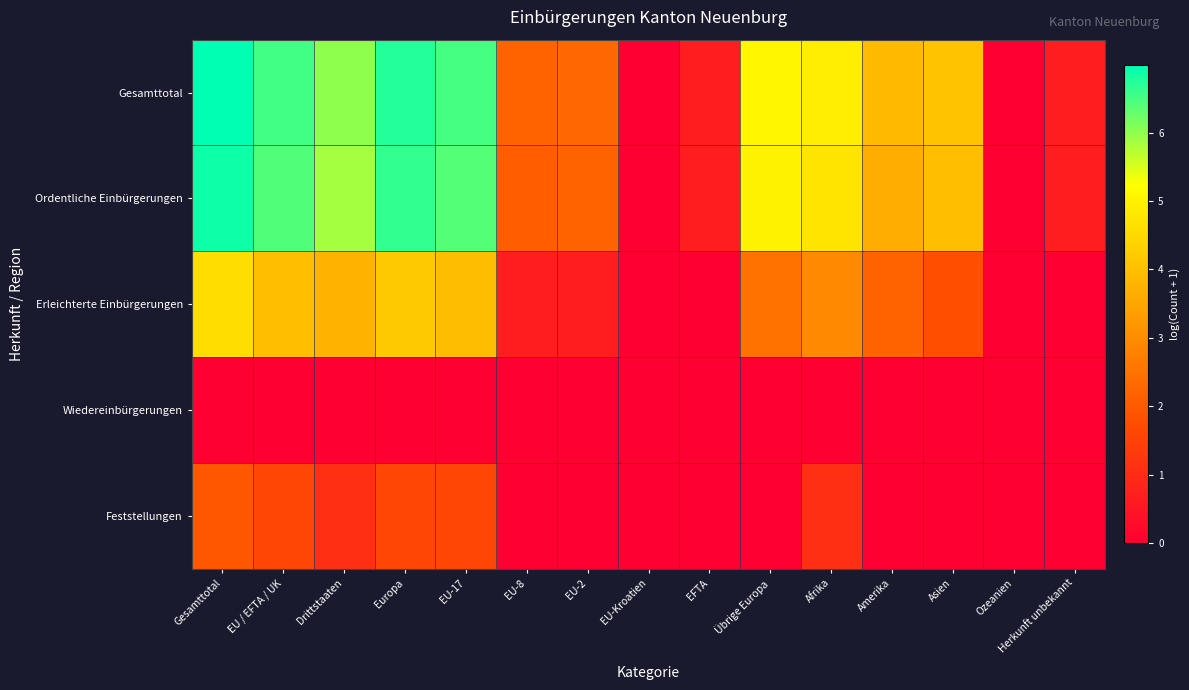

Reading left to right, transcribe all the data shown in this chart.

Gesamttotal: Gesamttotal=7.0	EU / EFTA / UK=6.5	Drittstaaten=6.0	Europa=6.7	EU-17=6.5	EU-8=2.2	EU-2=2.3	EU-Kroatien=0.0	EFTA=0.7	Übrige Europa=5.1	Afrika=4.9	Amerika=3.9	Asien=4.1	Ozeanien=0.0	Herkunft unbekannt=0.7
Ordentliche Einbürgerungen: Gesamttotal=6.9	EU / EFTA / UK=6.4	Drittstaaten=5.9	Europa=6.6	EU-17=6.4	EU-8=2.1	EU-2=2.2	EU-Kroatien=0.0	EFTA=0.7	Übrige Europa=5.0	Afrika=4.7	Amerika=3.7	Asien=4.0	Ozeanien=0.0	Herkunft unbekannt=0.7
Erleichterte Einbürgerungen: Gesamttotal=4.6	EU / EFTA / UK=4.0	Drittstaaten=3.8	Europa=4.2	EU-17=4.0	EU-8=0.7	EU-2=0.7	EU-Kroatien=0.0	EFTA=0.0	Übrige Europa=2.5	Afrika=2.9	Amerika=2.2	Asien=1.8	Ozeanien=0.0	Herkunft unbekannt=0.0
Wiedereinbürgerungen: Gesamttotal=0.0	EU / EFTA / UK=0.0	Drittstaaten=0.0	Europa=0.0	EU-17=0.0	EU-8=0.0	EU-2=0.0	EU-Kroatien=0.0	EFTA=0.0	Übrige Europa=0.0	Afrika=0.0	Amerika=0.0	Asien=0.0	Ozeanien=0.0	Herkunft unbekannt=0.0
Feststellungen: Gesamttotal=1.9	EU / EFTA / UK=1.6	Drittstaaten=1.1	Europa=1.6	EU-17=1.6	EU-8=0.0	EU-2=0.0	EU-Kroatien=0.0	EFTA=0.0	Übrige Europa=0.0	Afrika=1.1	Amerika=0.0	Asien=0.0	Ozeanien=0.0	Herkunft unbekannt=0.0